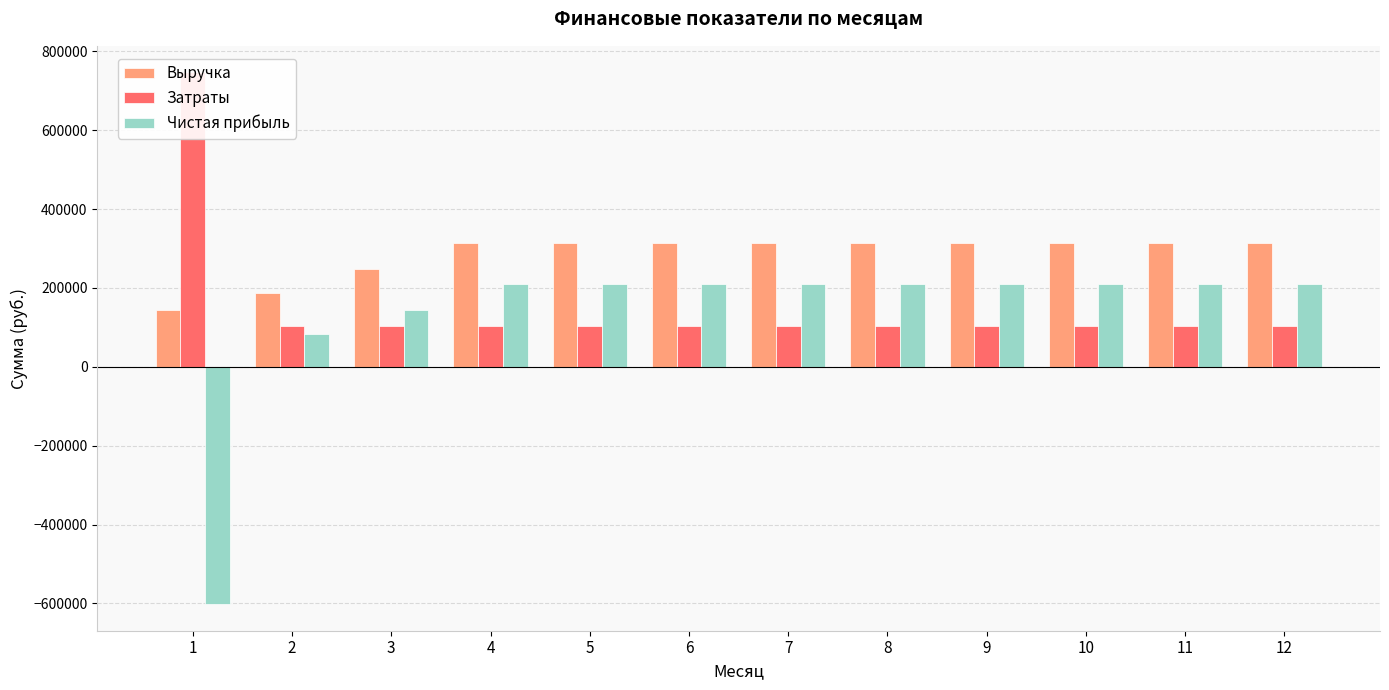

Reading left to right, list all the values displayed in this chart.

Выручка: 1=144800.0	2=186068.0	3=246884.0	4=314940.0	5=314940.0	6=314940.0	7=314940.0	8=314940.0	9=314940.0	10=314940.0	11=314940.0	12=314940.0
Затраты: 1=746431.7	2=103595.1	3=103635.9	4=104038.7	5=104038.7	6=104038.7	7=104038.7	8=104038.7	9=104038.7	10=104038.7	11=104038.7	12=104038.7
Чистая прибыль: 1=-601631.7	2=82472.9	3=143248.1	4=210901.3	5=210901.3	6=210901.3	7=210901.3	8=210901.3	9=210901.3	10=210901.3	11=210901.3	12=210901.3